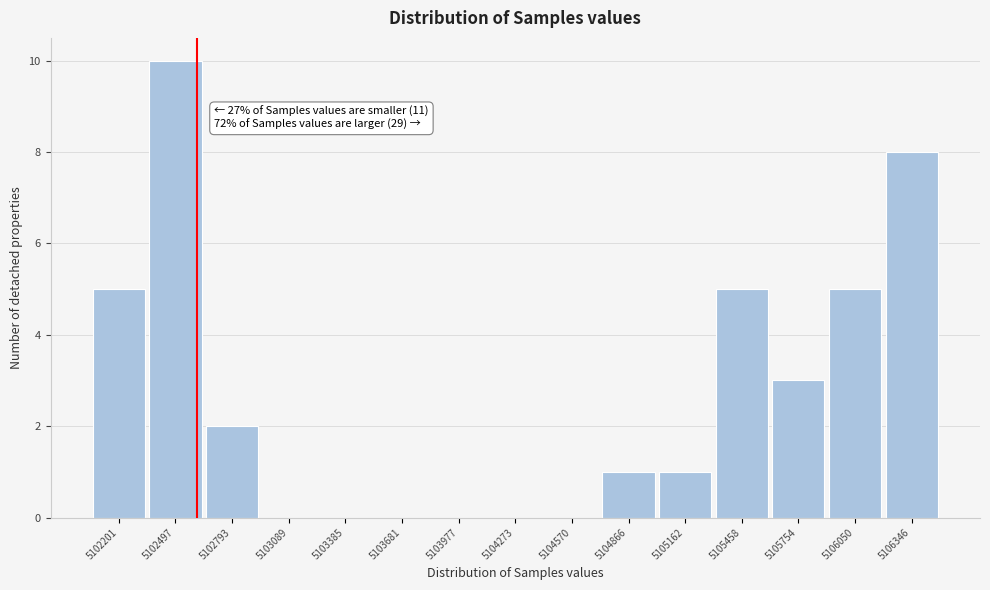

Reading left to right, extract all data points from this chart.

5102201=5	5102497=10	5102793=2	5103089=0	5103385=0	5103681=0	5103977=0	5104273=0	5104570=0	5104866=1	5105162=1	5105458=5	5105754=3	5106050=5	5106346=8